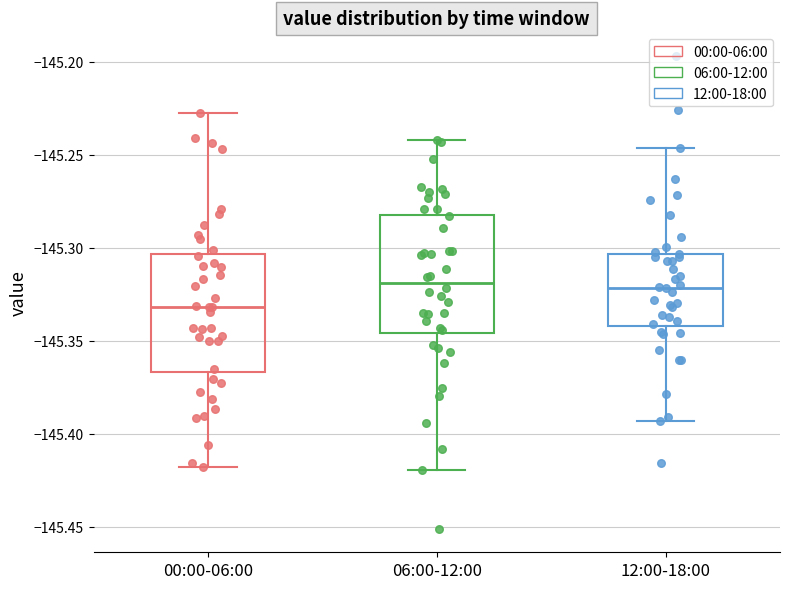

Which box has the lowest median line?

00:00-06:00